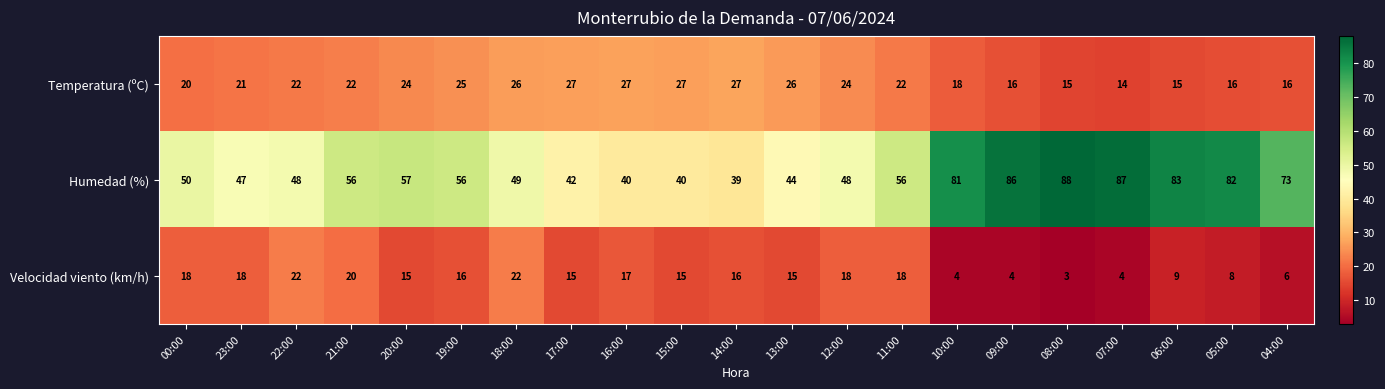

Is it true that Temperatura (ºC) equals 20 at 08:00?

False